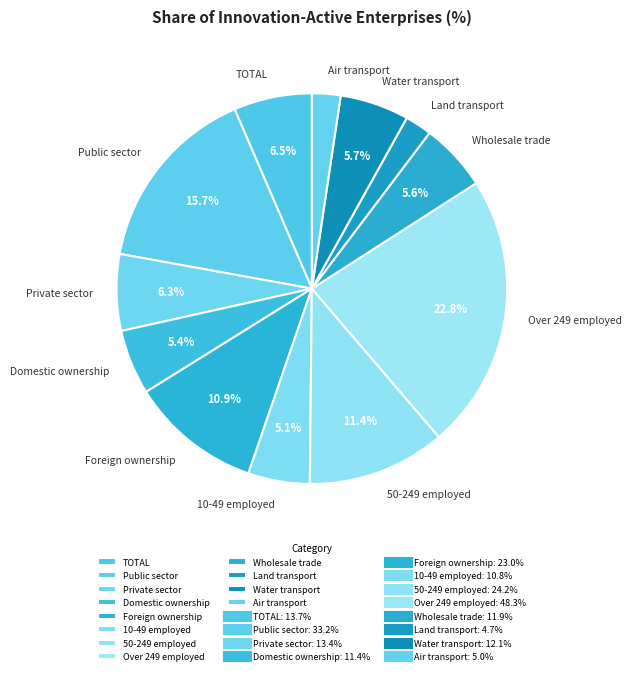

To the nearest percent, what is the average slice percentage?

8%